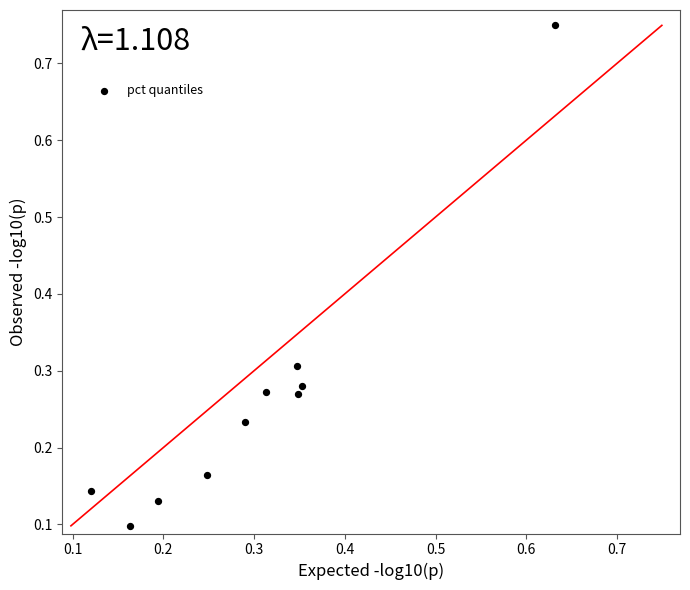

What is the range of X values (max minus min)?

0.5